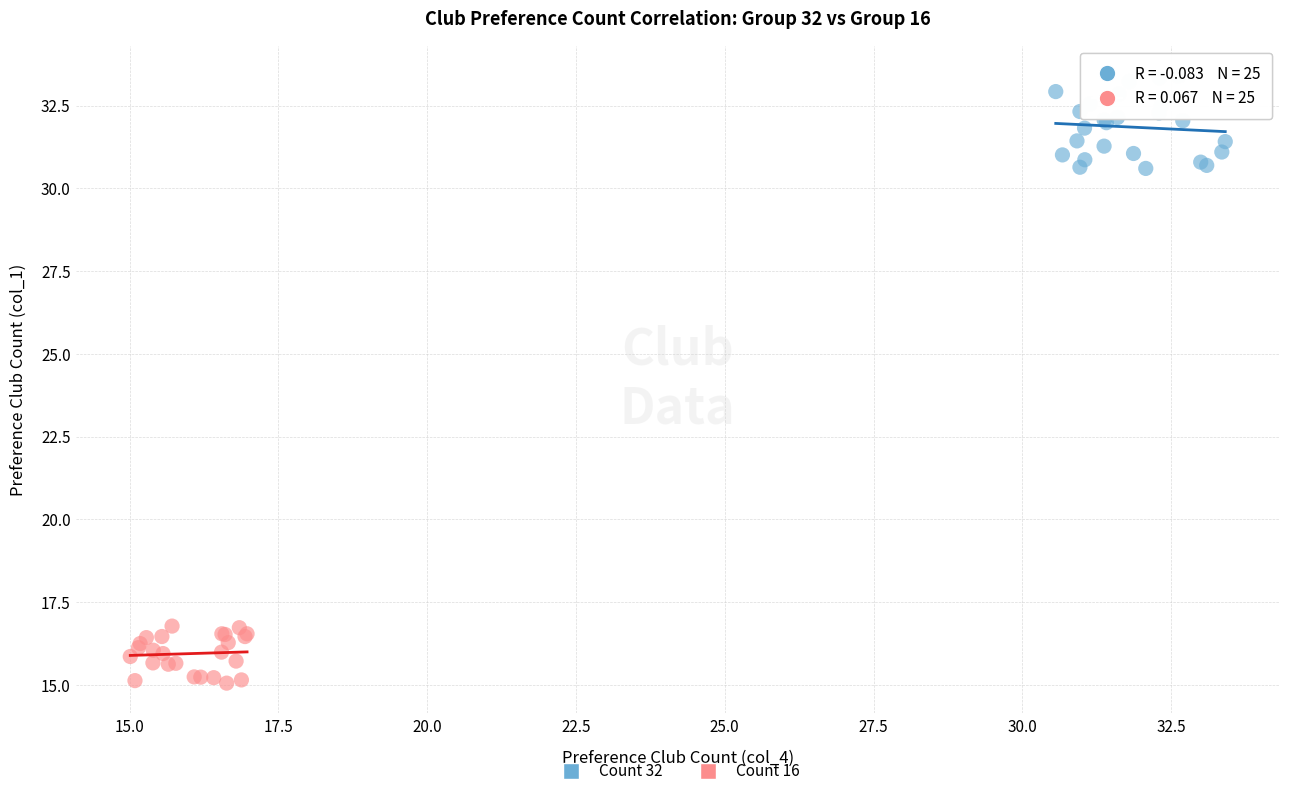

Which series has the largest Y range (max minus min)?

Count 32